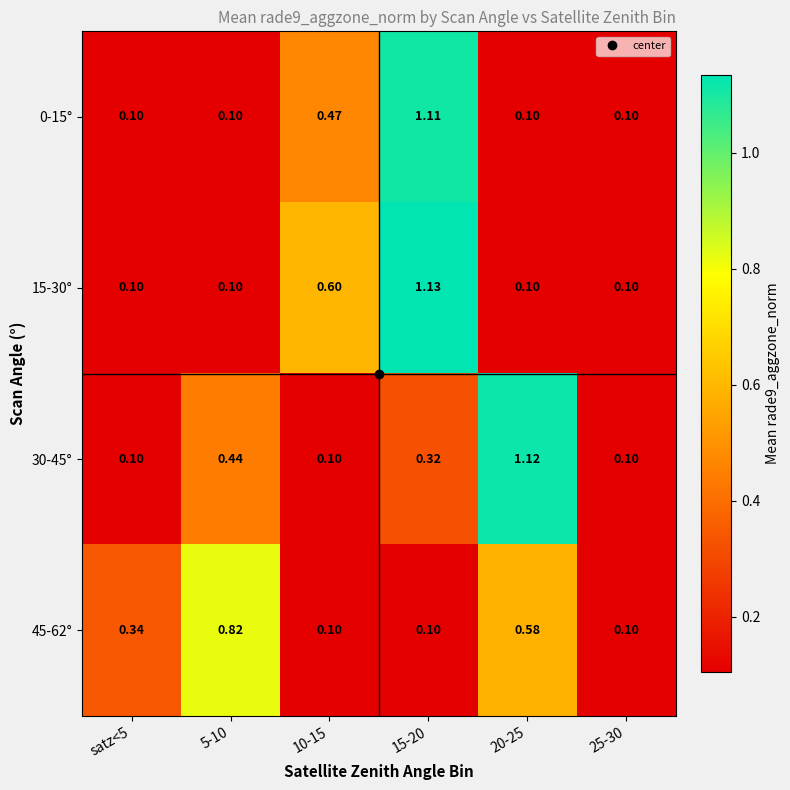

Is the value of 45-62° at 20-25 greater than the value of 15-30° at 15-20?

No